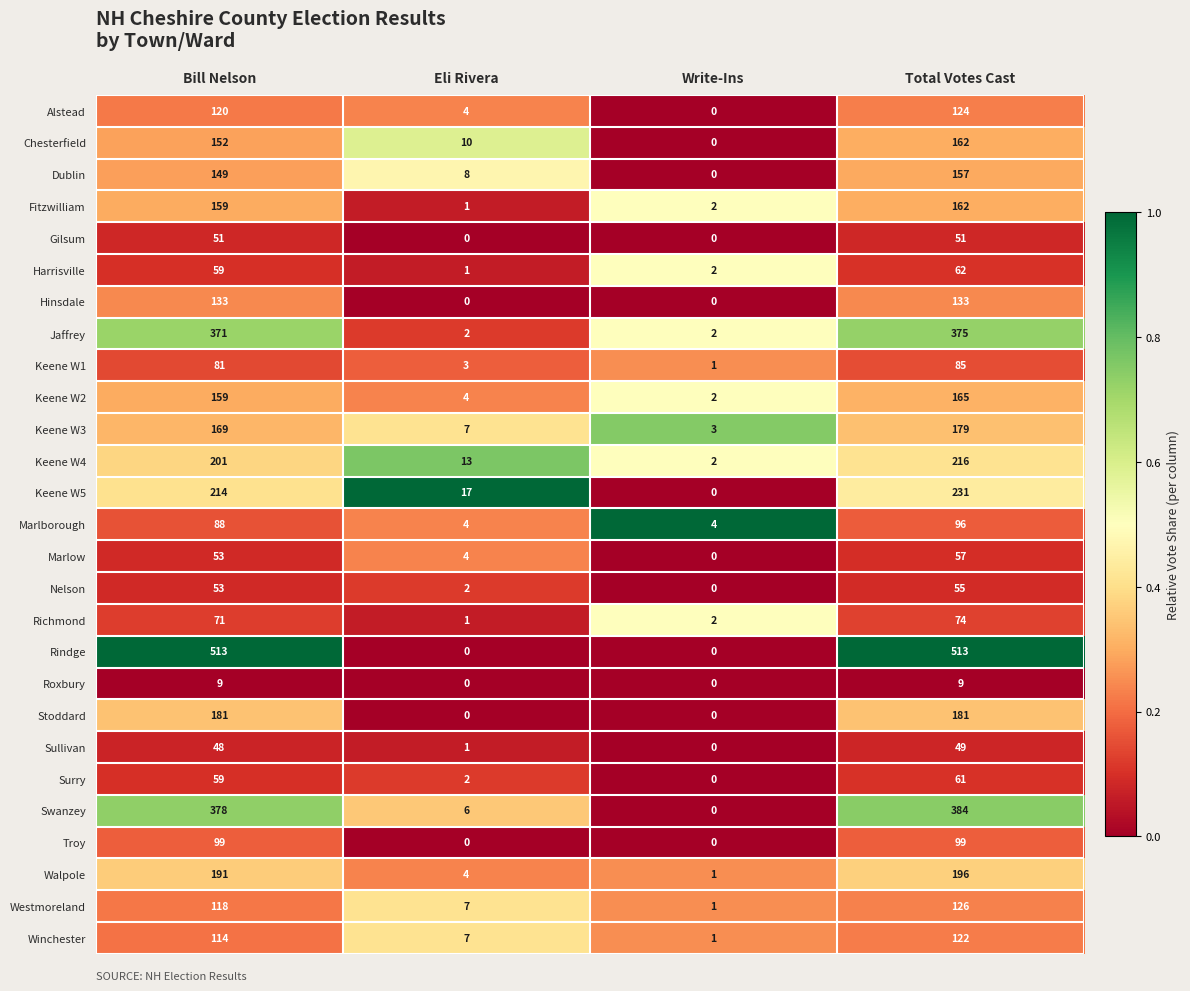

The Swanzey series shows -158 at Write-Ins. True or false?

False